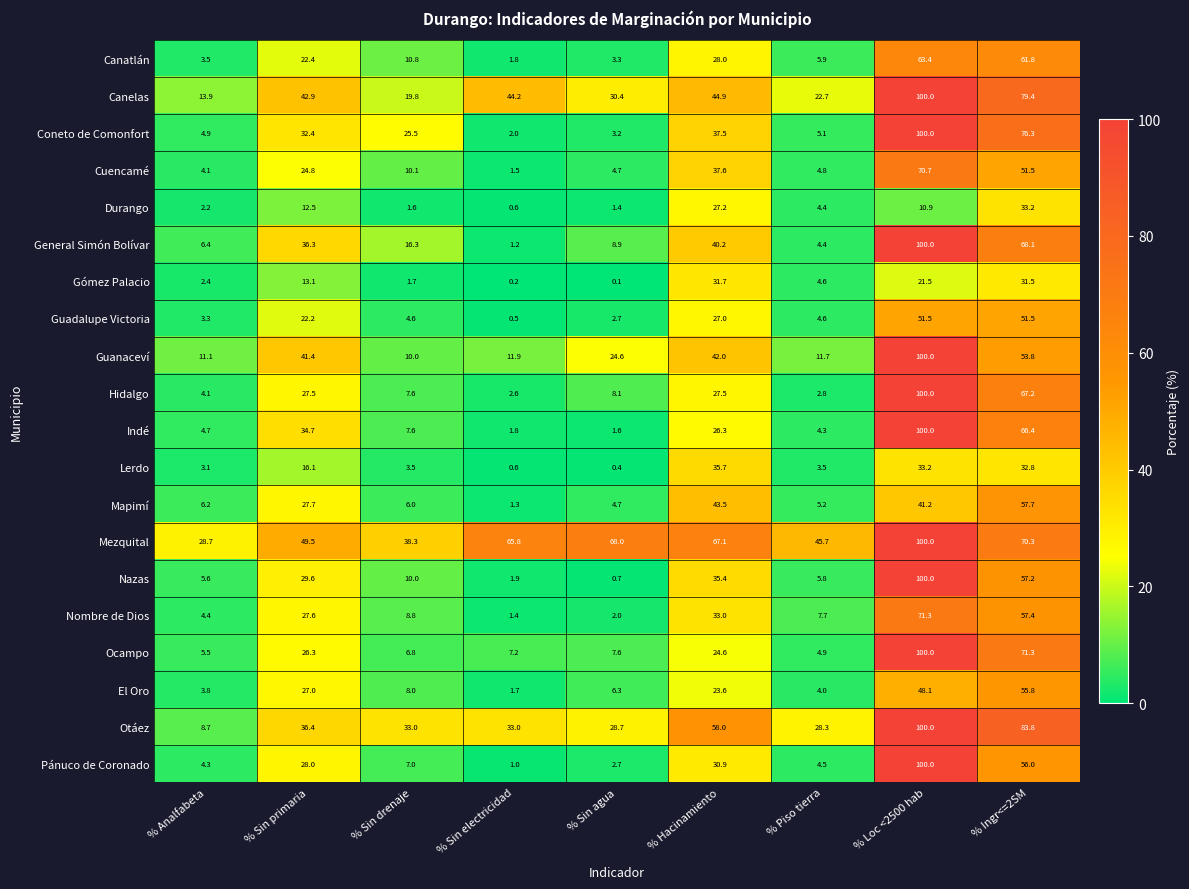

Read the Hidalgo value at % Sin agua.

8.1